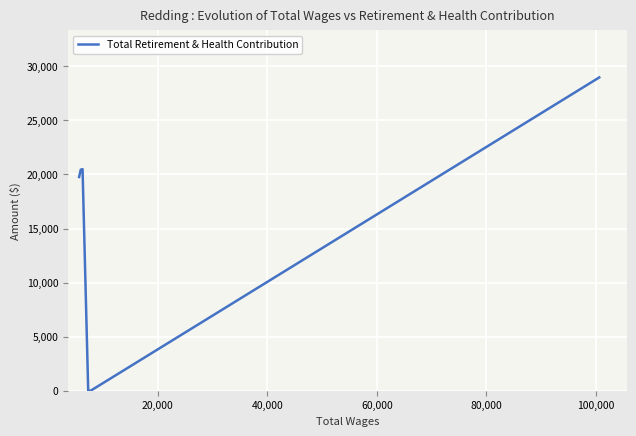

How many interior local peaks (higher than both neighbors) does the data have?

1